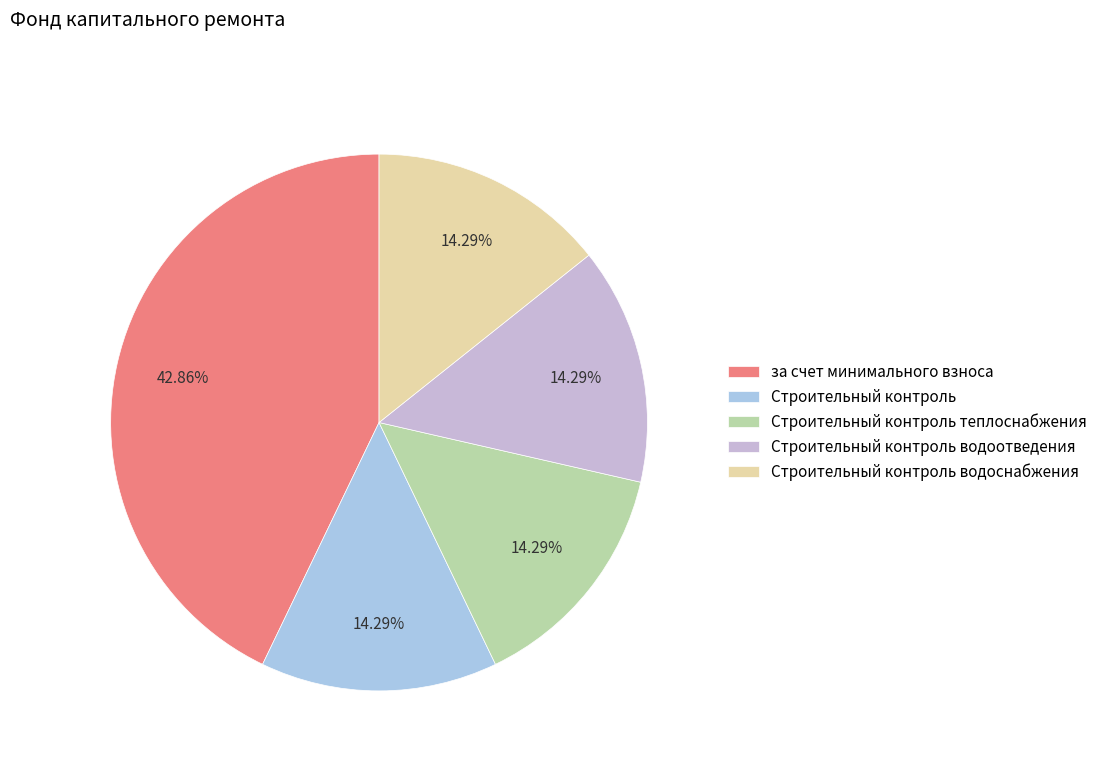

What is the largest slice in the pie chart?

за счет минимального взноса